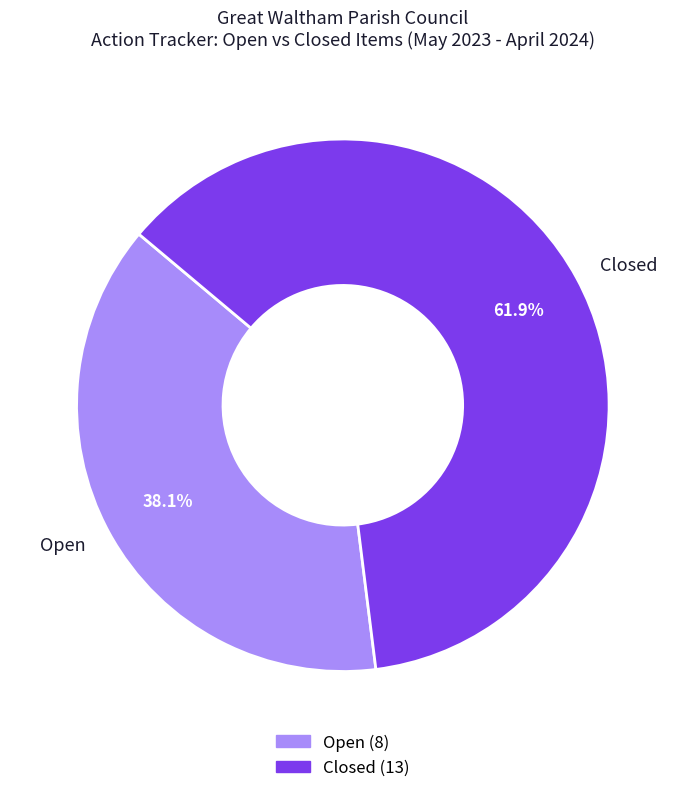

Rank the categories by value from highest to lowest.

Closed, Open